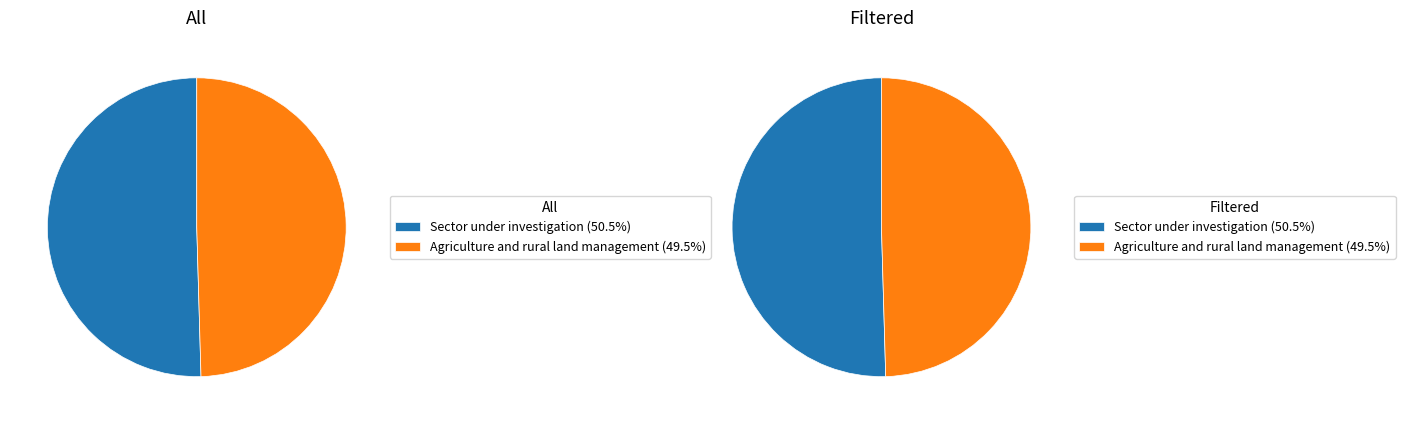

To the nearest percent, what is the difference between the largest and smallest slice percentages?

1%